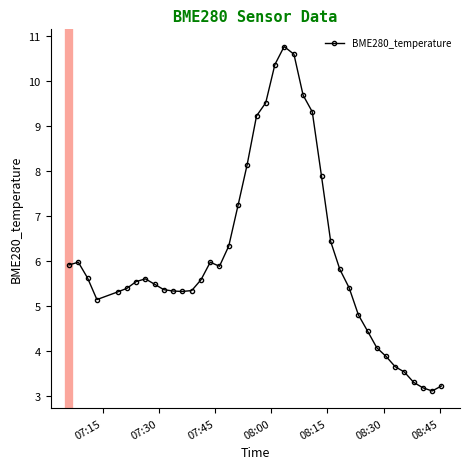

What is the difference between the second highest and second lowest values?

7.4